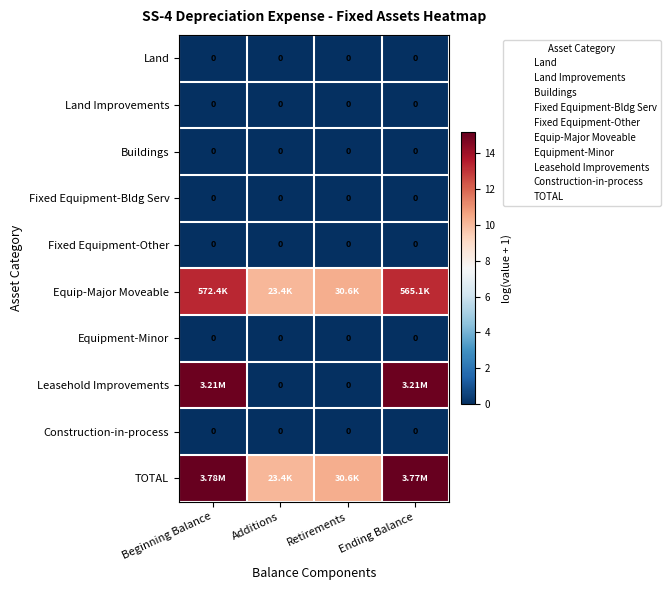

Between Additions and Ending Balance, which series saw the biggest shift?

Leasehold Improvements